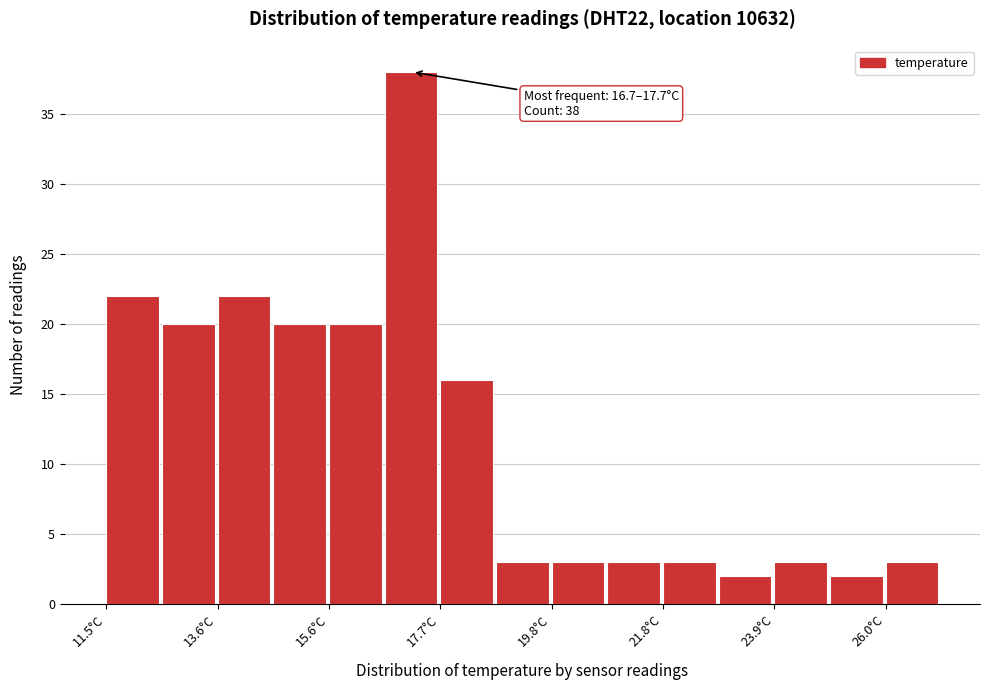

Around what value on the x-axis is the tallest bar? Give the approximate position of its centre, as read against the axis.

17.0